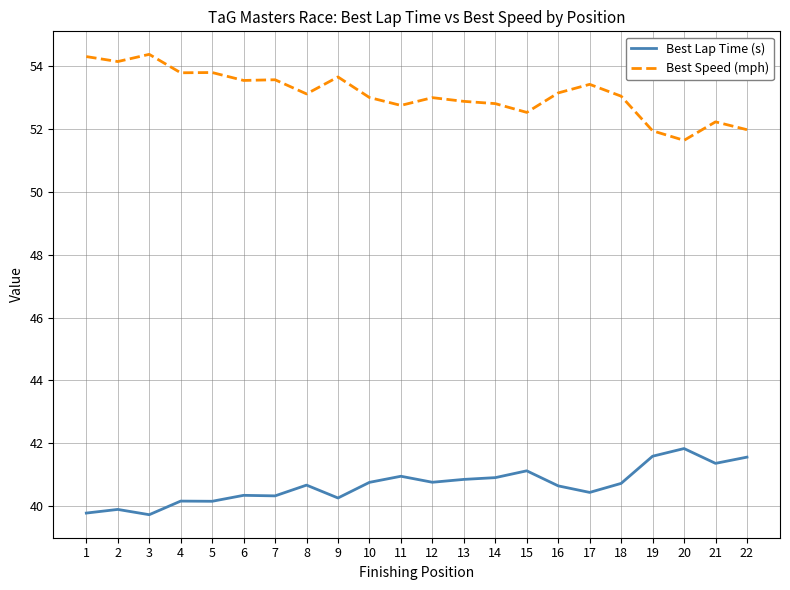

At 2, list the series in order from smallest to largest.

Best Lap Time (s), Best Speed (mph)